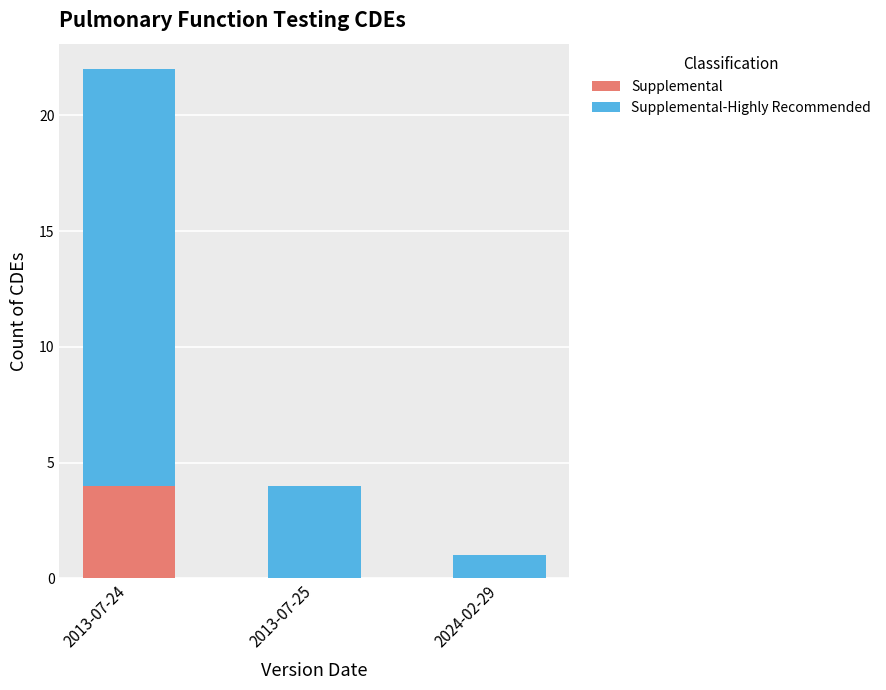

Are the bars horizontal?

No